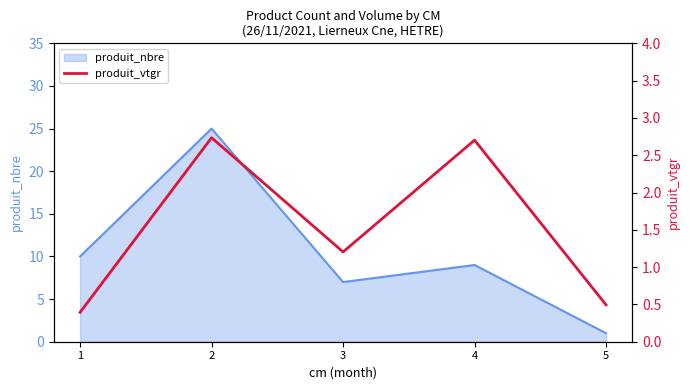

Which has a higher value, 2 or 4?

2